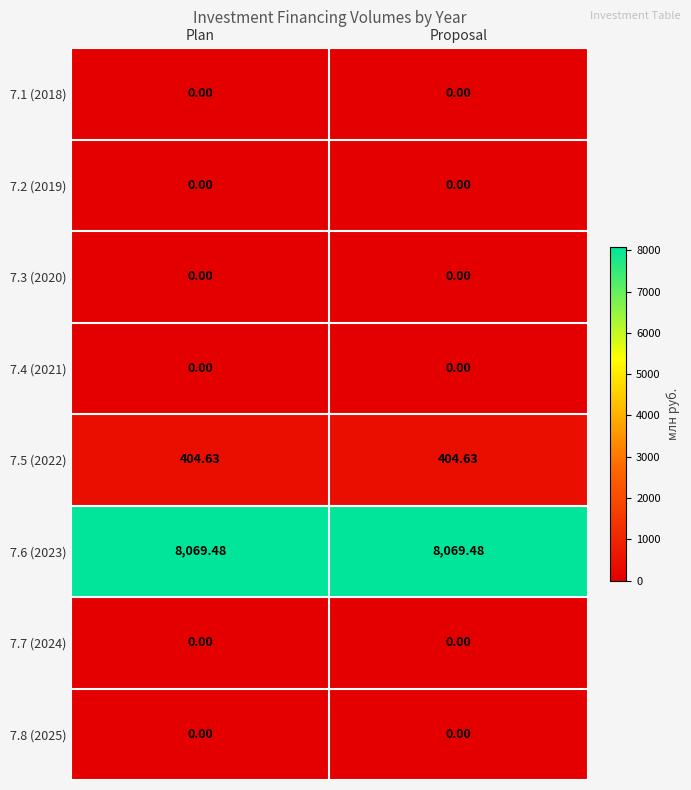

At how many categories does at least one series exceed 2205?

2